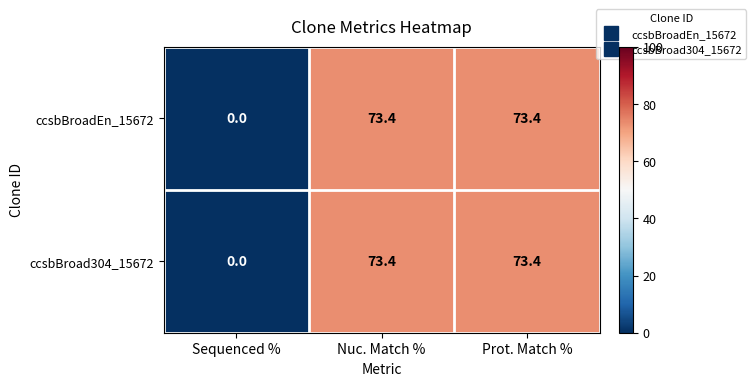

What is the approximate value of ccsbBroadEn_15672 at Nuc. Match %?

73.4